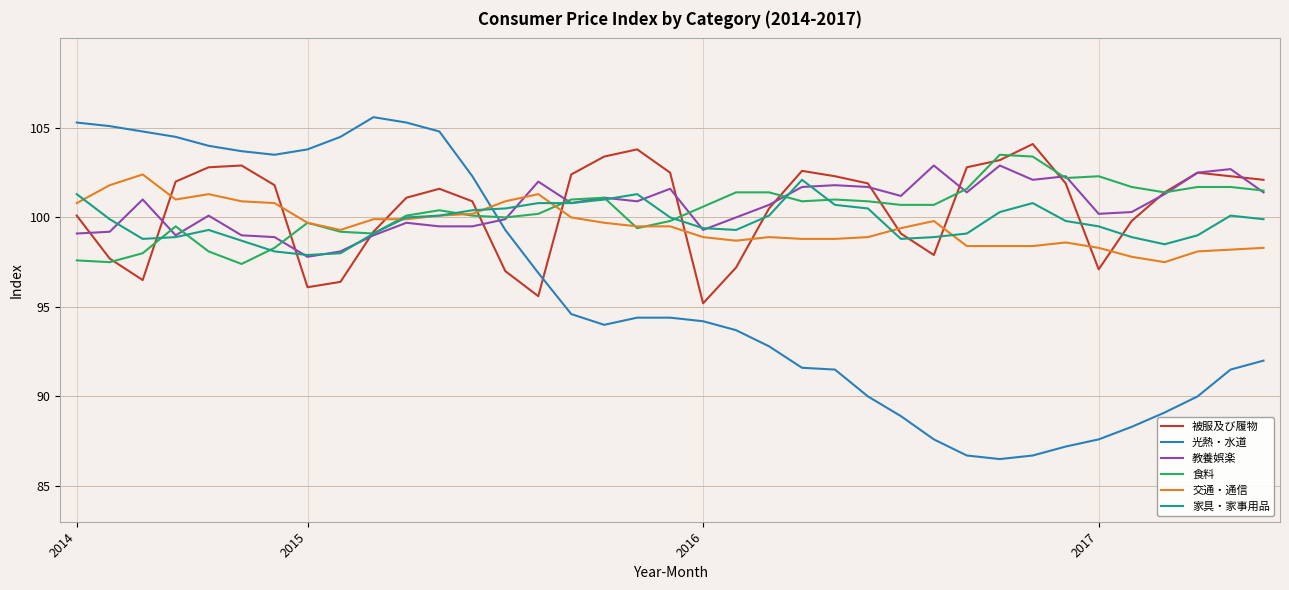

Which series has the largest range (max minus min)?

光熱・水道